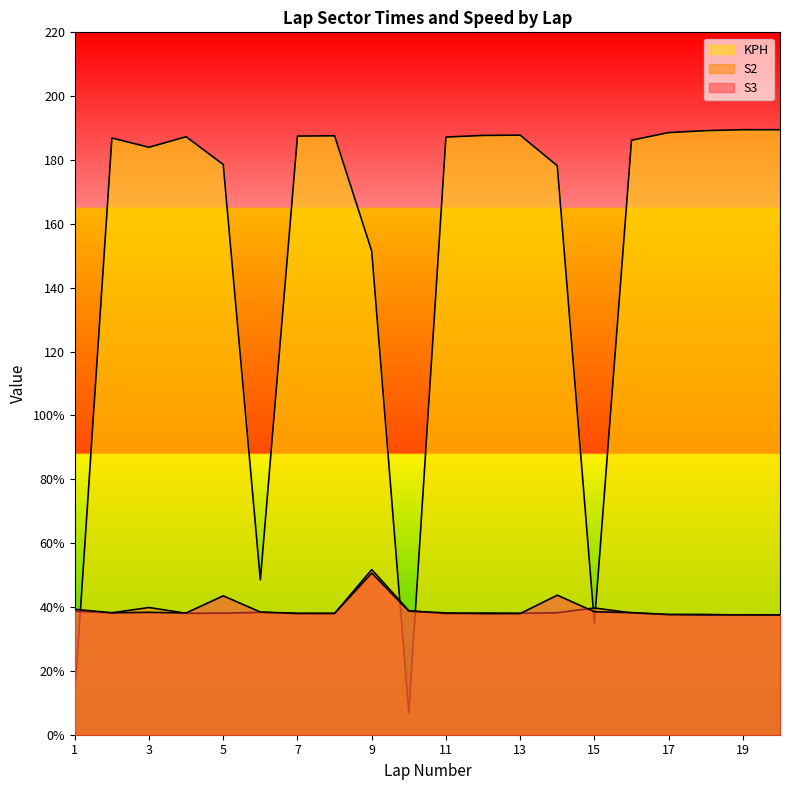

At which label does KPH reach its minimum?

10